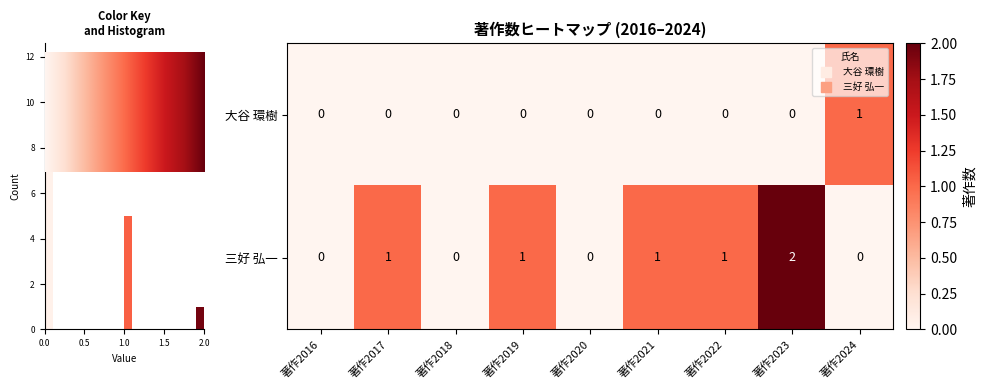

Reading left to right, transcribe all the data shown in this chart.

大谷 環樹: 0	0	0	0	0	0	0	0	1
三好 弘一: 0	1	0	1	0	1	1	2	0